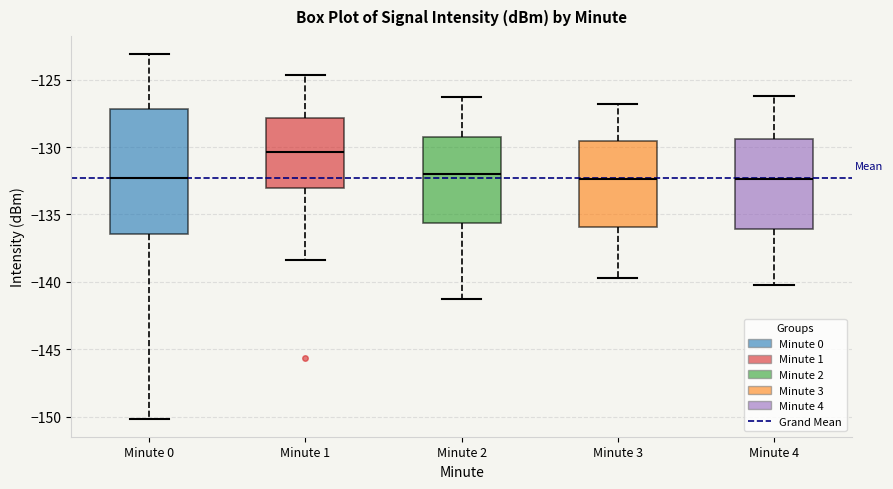

Reading left to right, read every box against the y-axis: the position of its median line, the range the box covers, and the ends of its whiskers. The values are not printed on the chart, so give them approximately, as read against the axis.

Minute 0: median -132.5, box -136.5 to -127.0, whiskers -150.0 to -123.0
Minute 1: median -130.5, box -133.0 to -128.0, whiskers -138.5 to -124.5
Minute 2: median -132.0, box -135.5 to -129.5, whiskers -141.5 to -126.5
Minute 3: median -132.5, box -136.0 to -129.5, whiskers -139.5 to -127.0
Minute 4: median -132.5, box -136.0 to -129.5, whiskers -140.0 to -126.0